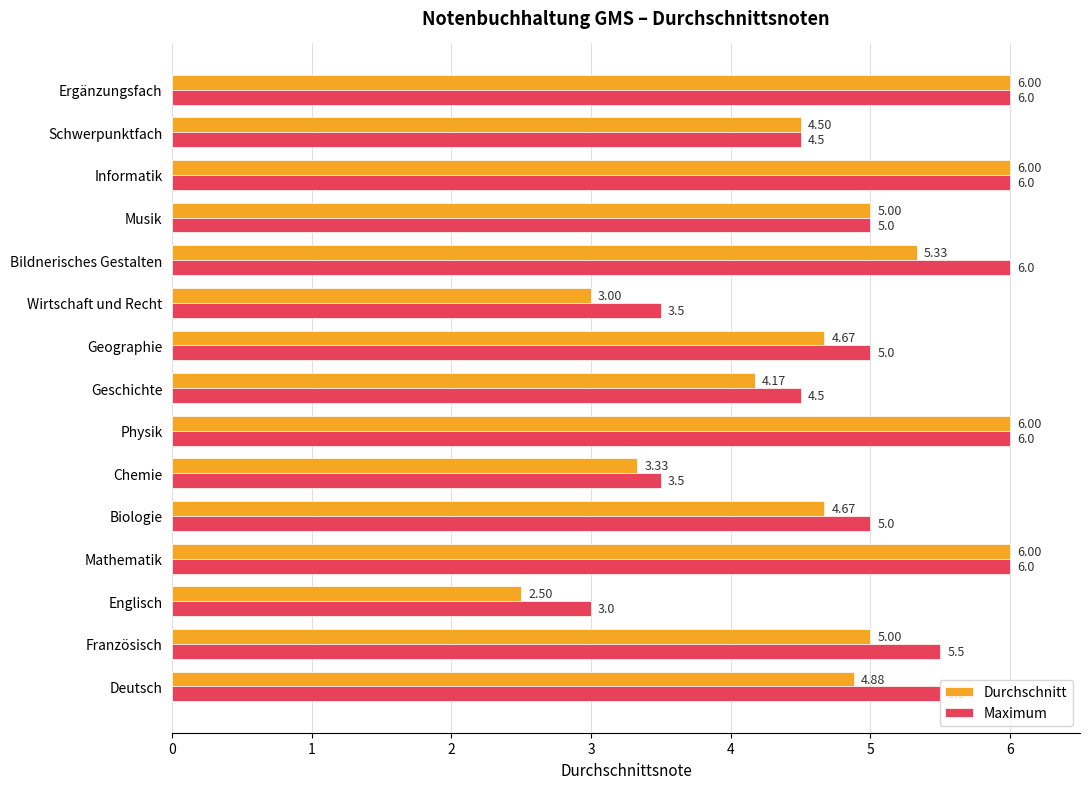

Which series has the largest total across all categories?

Maximum